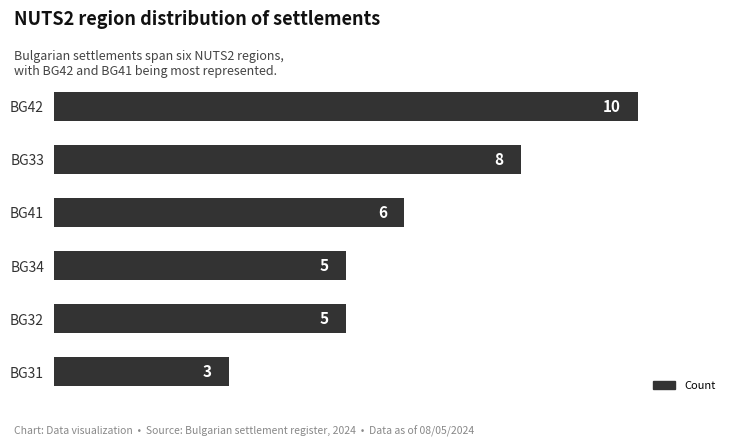

How many values are between 5 and 8?

4